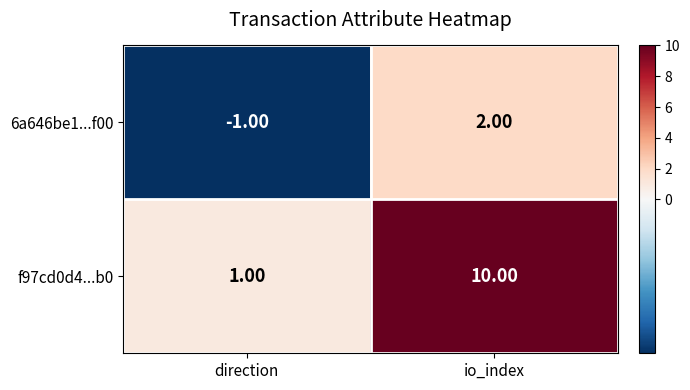

How many series are shown in this chart?

2